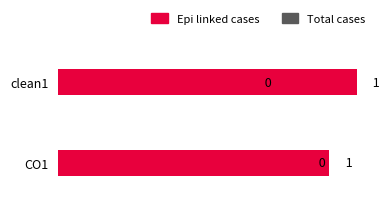

How many series are shown in this chart?

2